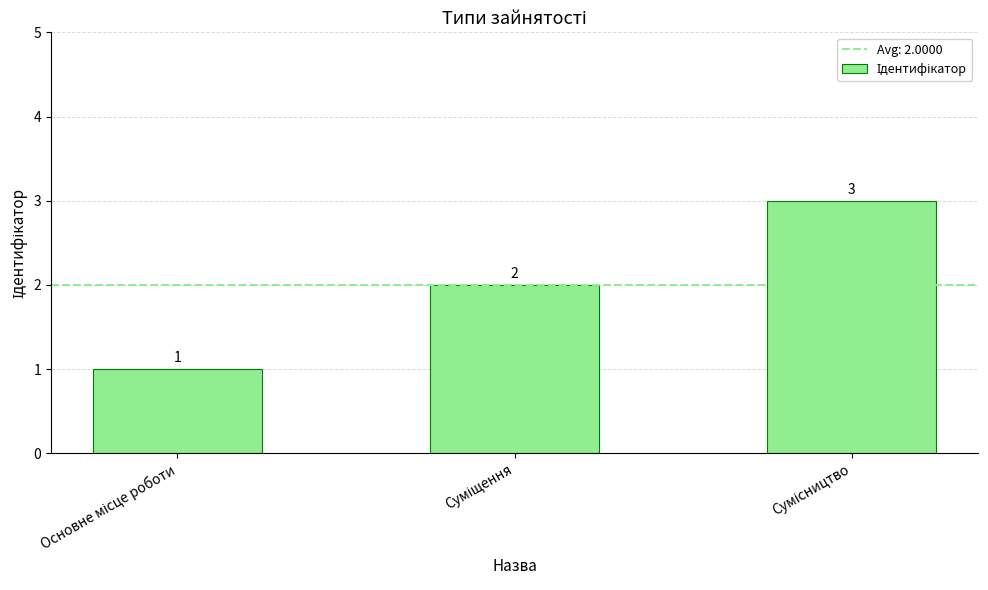

What is the sum of all values?

6